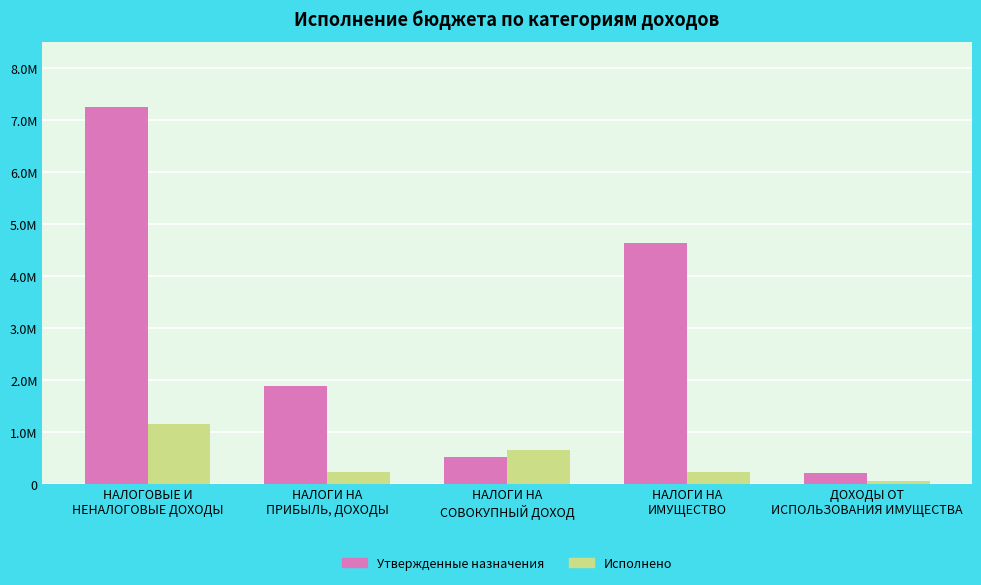

What is the highest value of the Утвержденные назначения series?

7244800.0